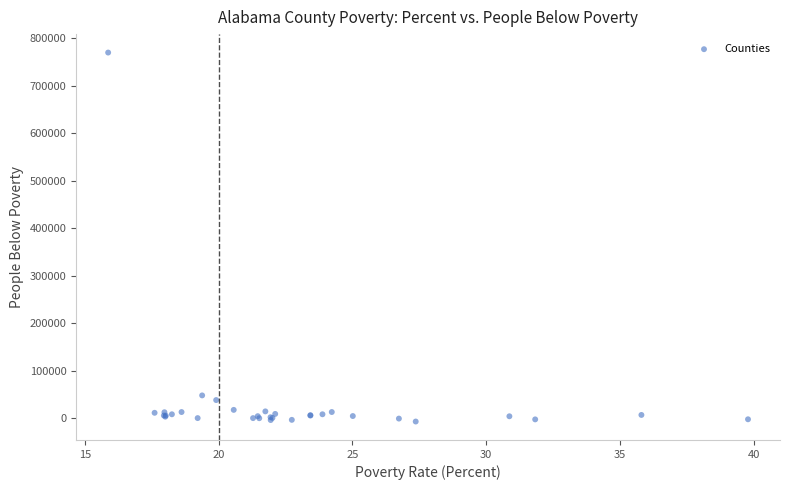

What Y value in the scatter plot is closest to 381408?

48051.4